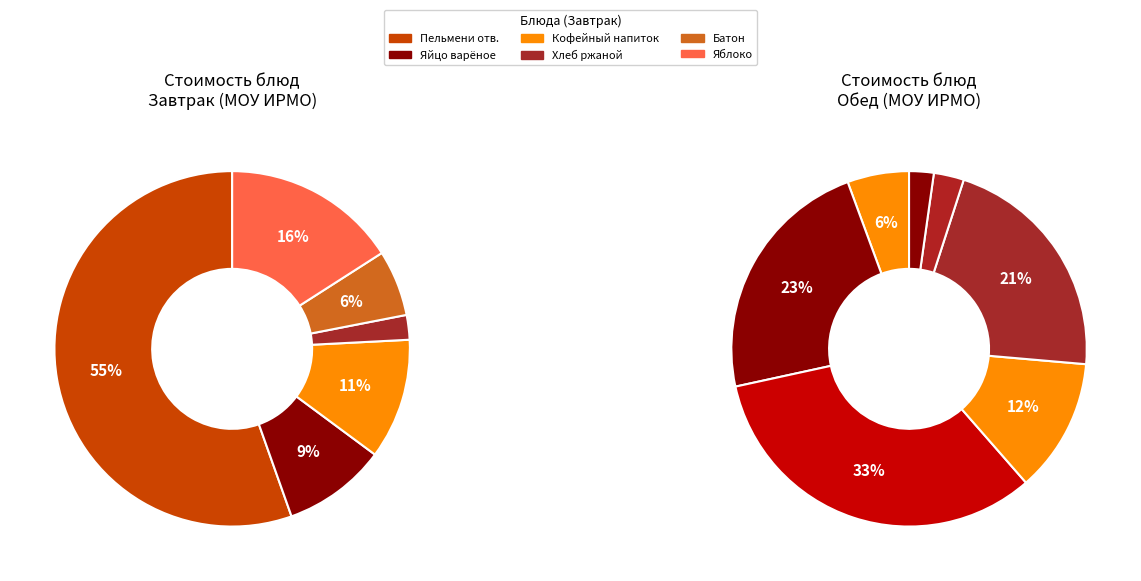

What percentage is the Суп картофельный с клецками slice, to the nearest percent?

11%